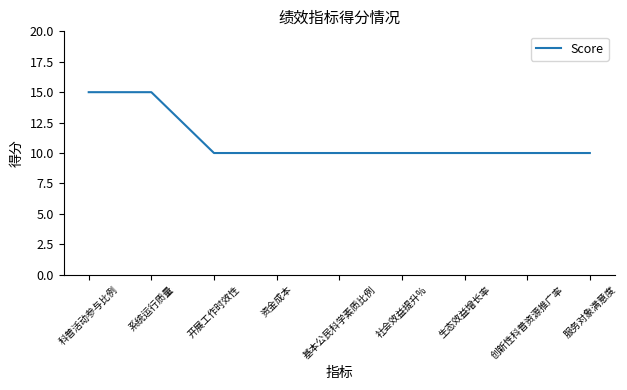

What is the difference between the second highest and second lowest values?

5